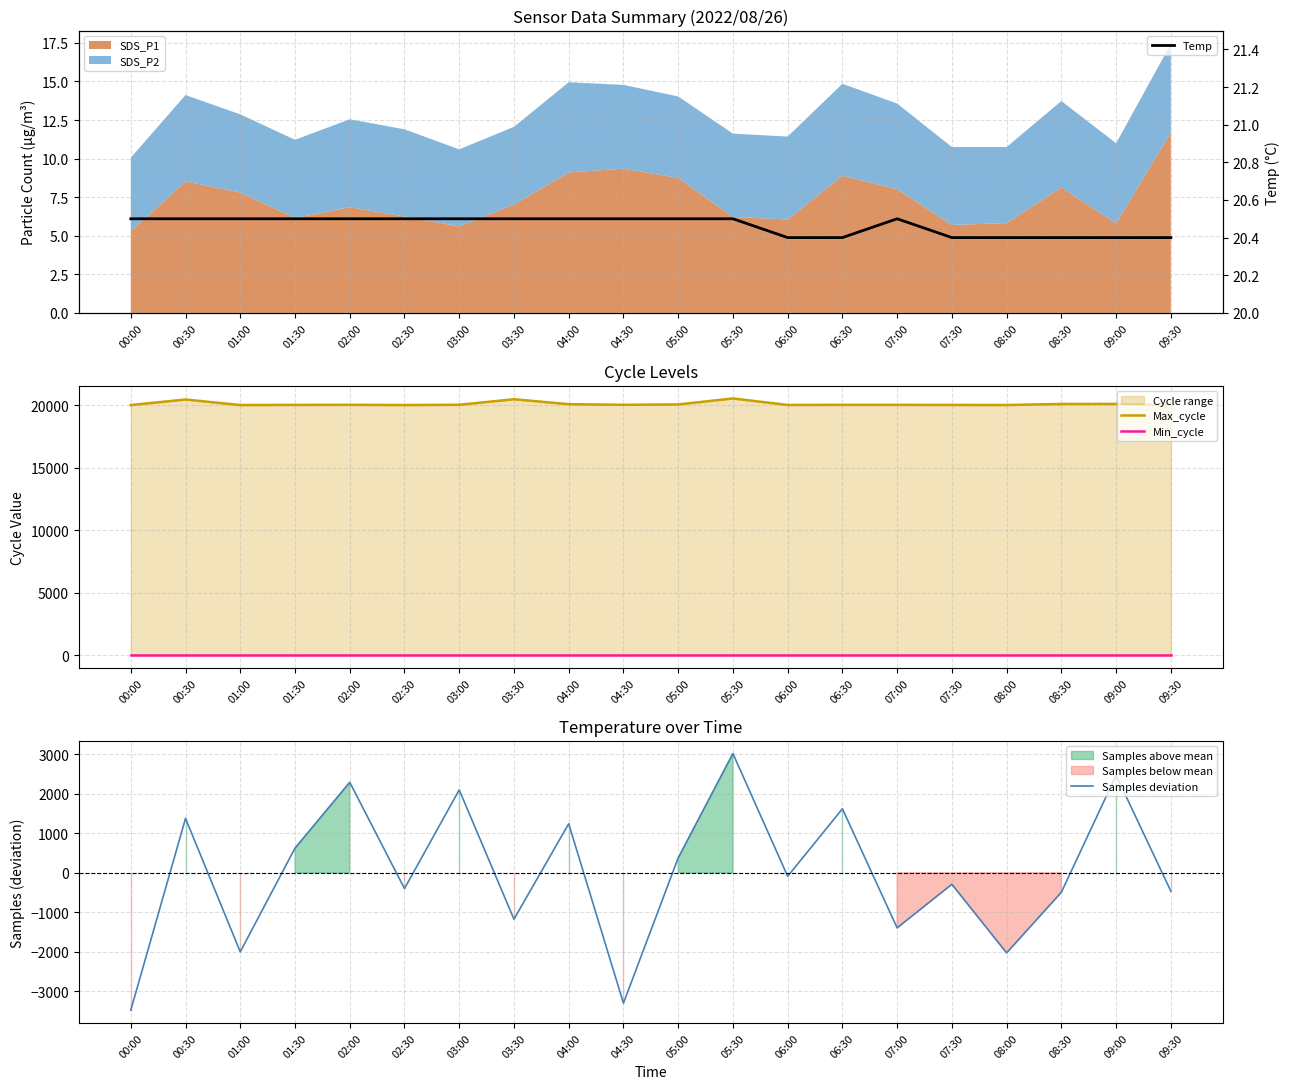

At which category does the chart reach its minimum across all series?

00:00